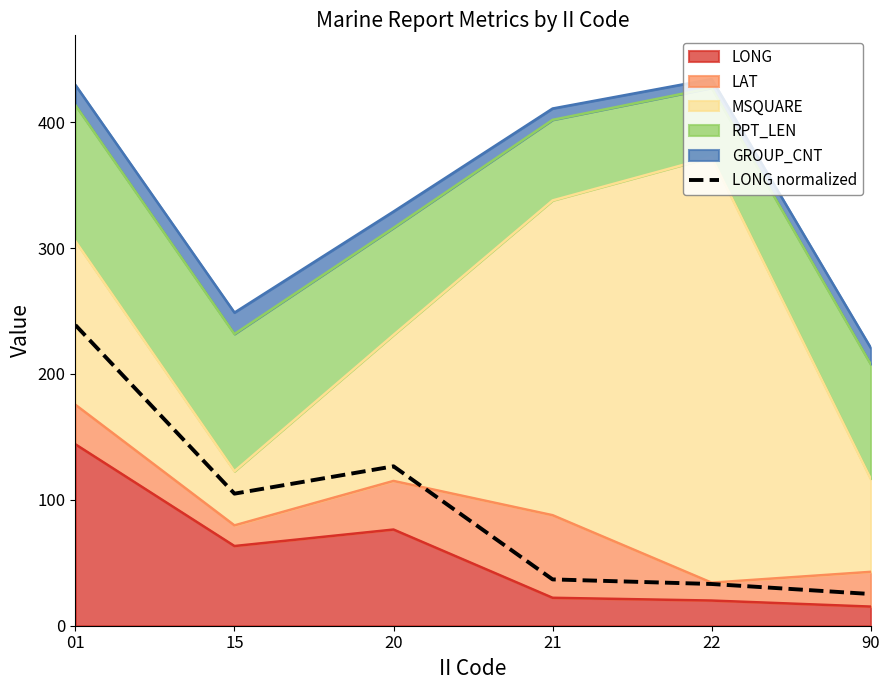

What is the smallest value displayed?

25.2